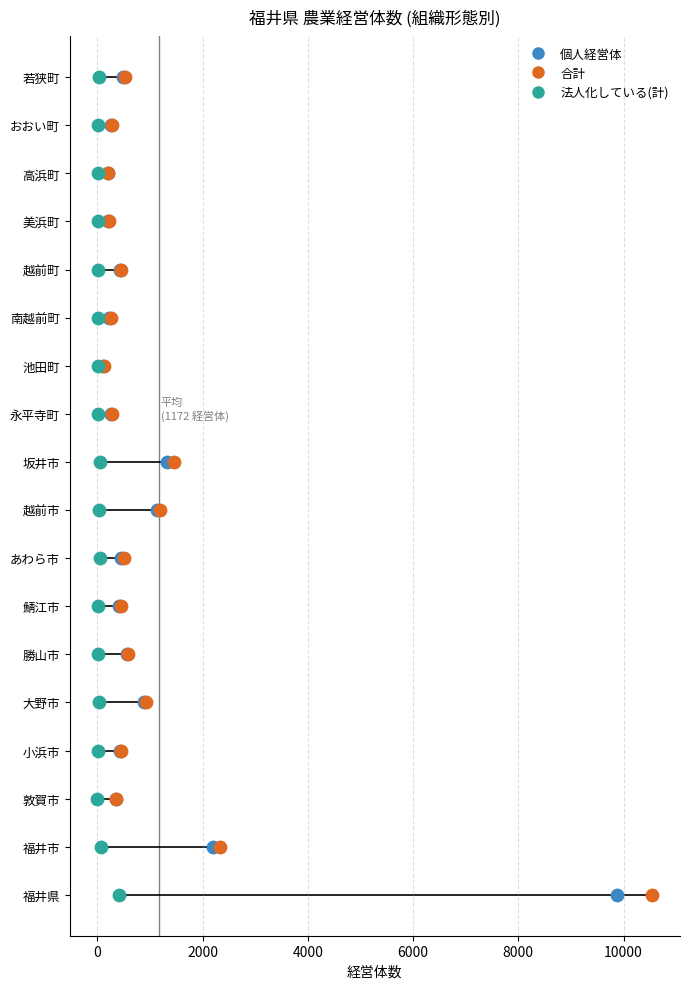

What are all the series names shown in the legend?

個人経営体, 合計, 法人化している(計)